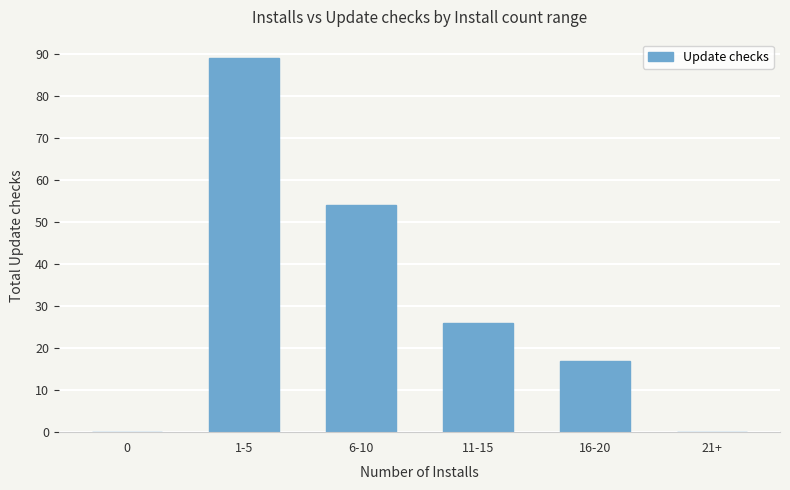

What is the change in value from 6-10 to 21+?

-54